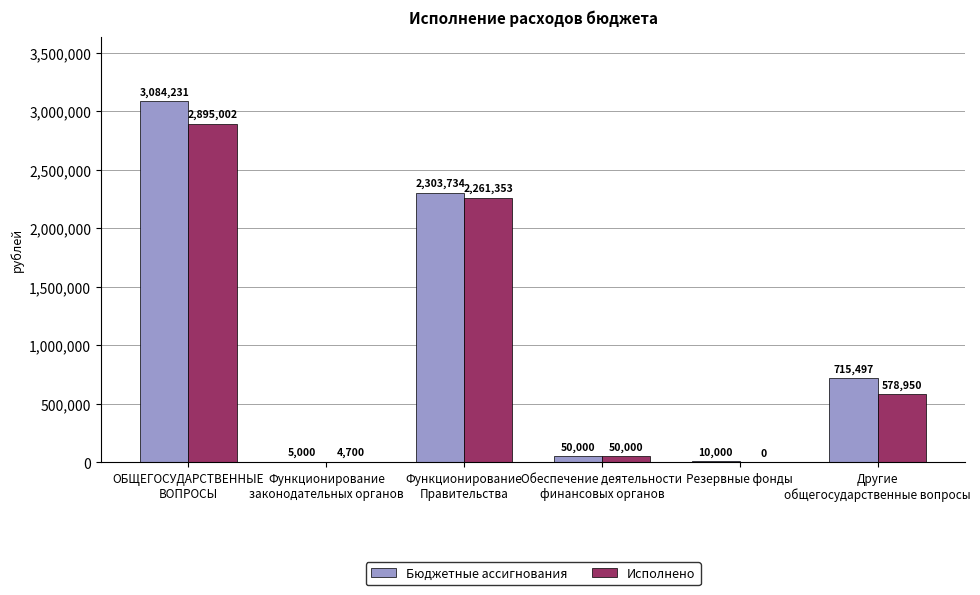

Which series has the widest spread of values?

Бюджетные ассигнования